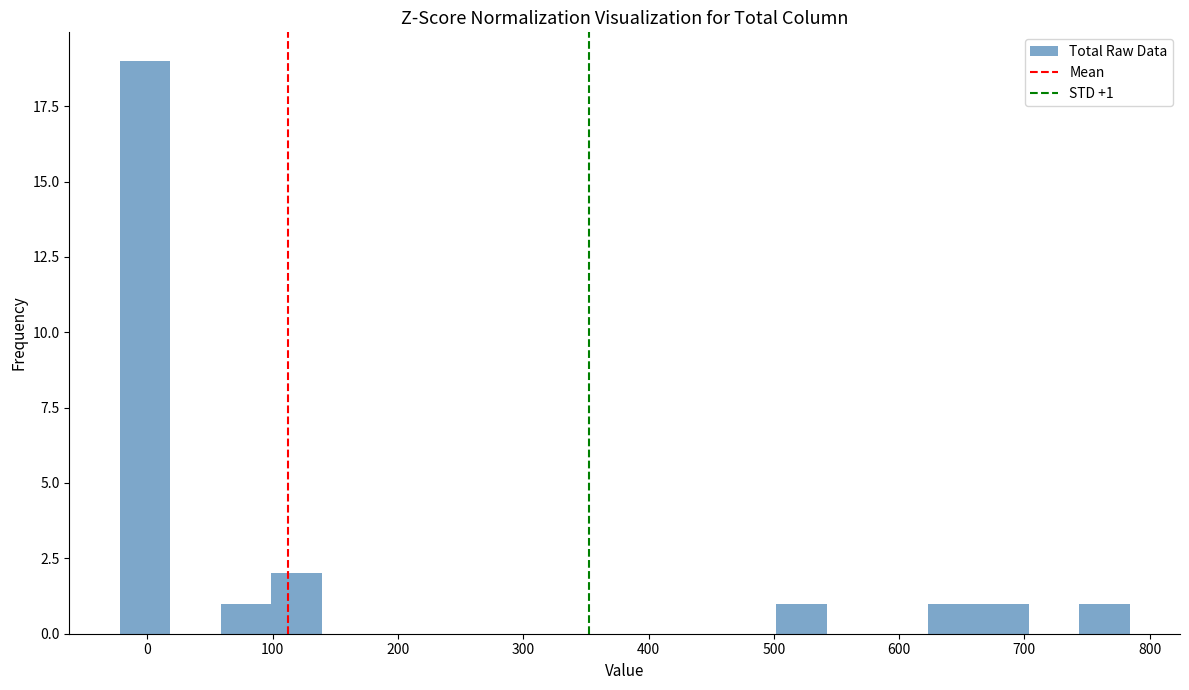

Which range on the x-axis has the tallest bar?

-20 to 20